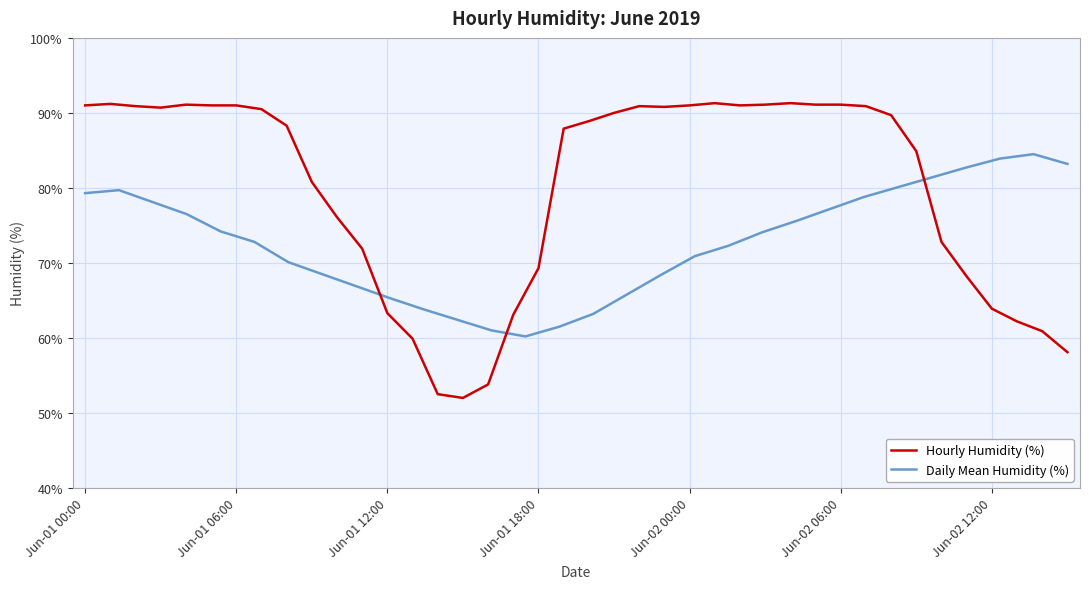

Is it true that Hourly Humidity (%) equals 69.3 at Jun-01 18:00?

True